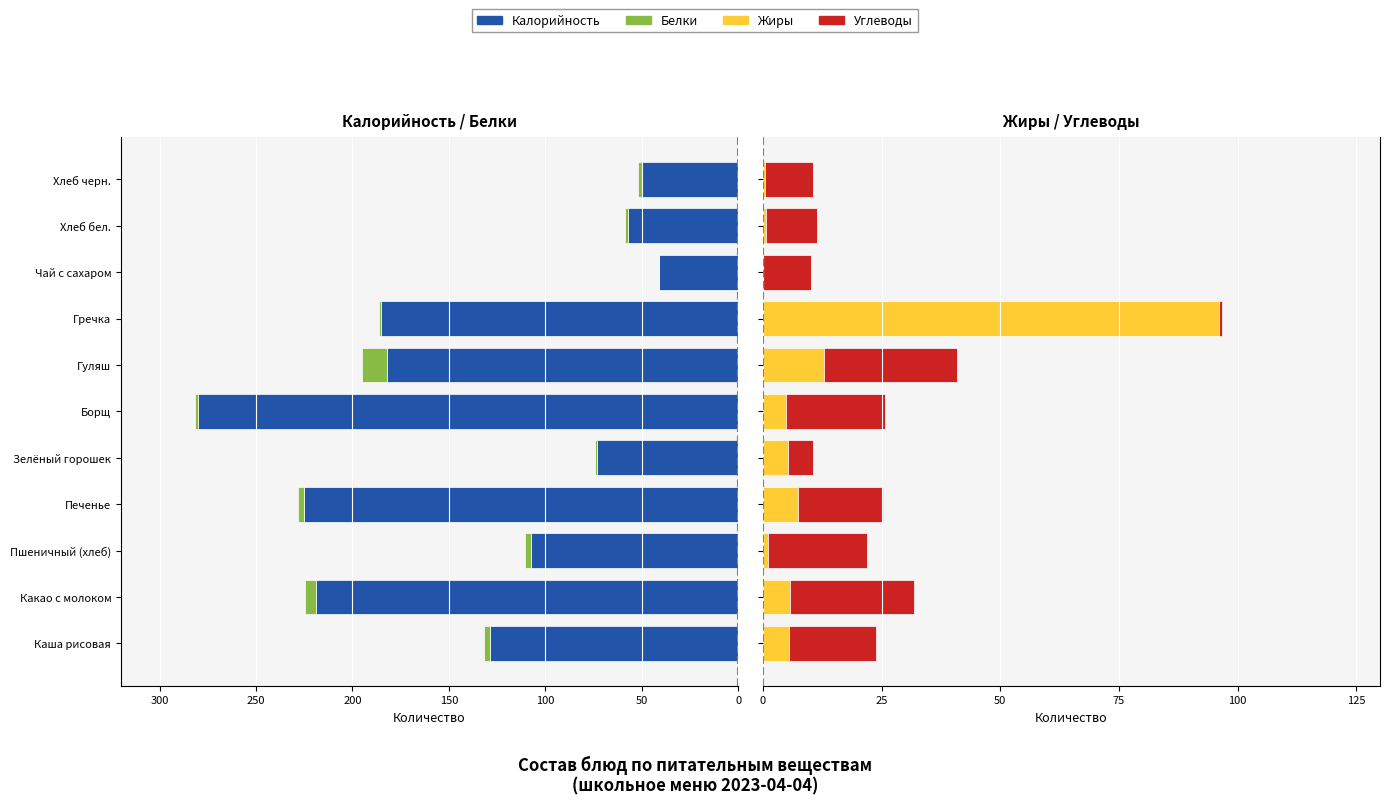

How many data points does each series have?

11